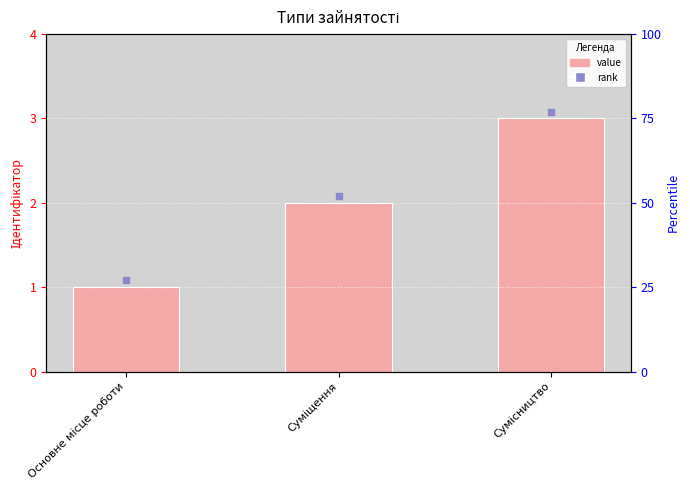

What position from the left is Основне місце роботи?

1